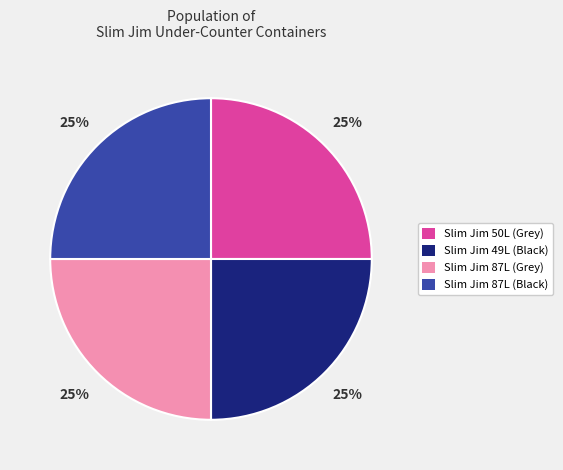

Approximately how many times larger is the value at Slim Jim 49L (Black) compared to Slim Jim 50L (Grey)?

1.0